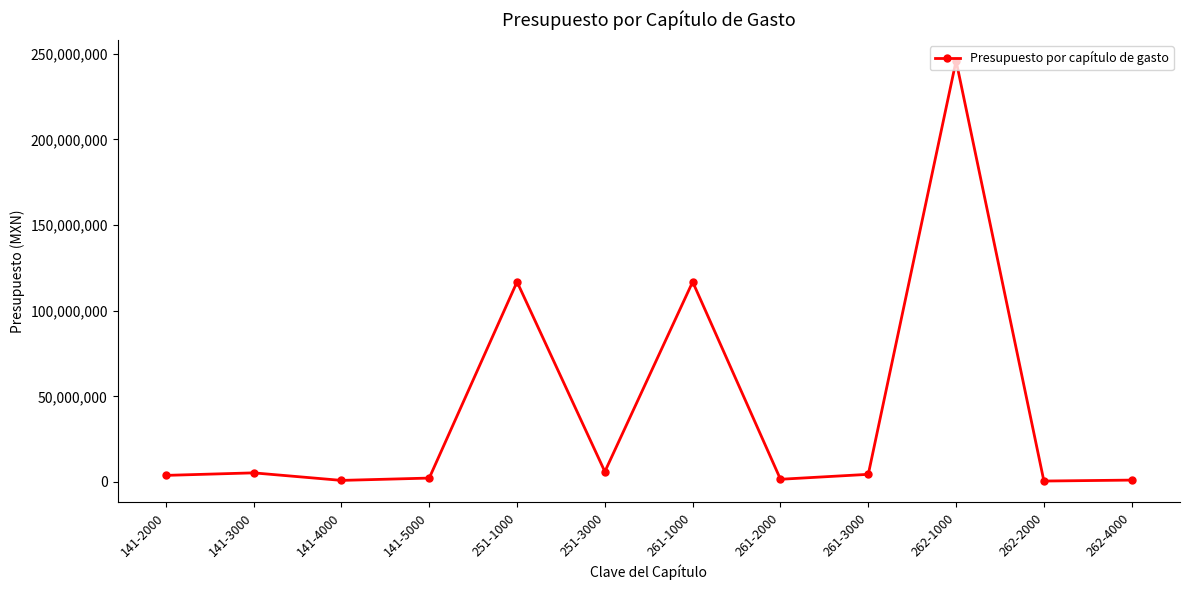

What is the average value?

42125201.6